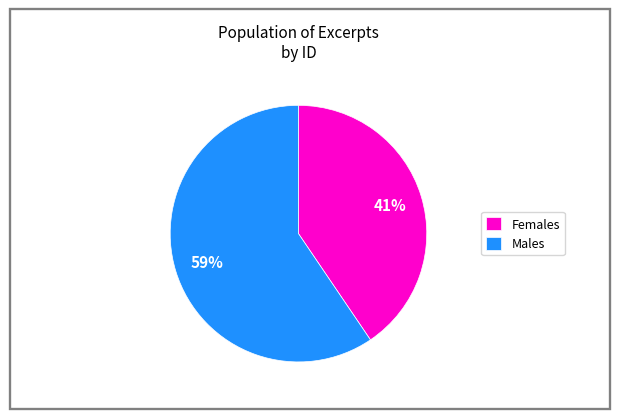

To the nearest percent, what portion does Males represent?

59%